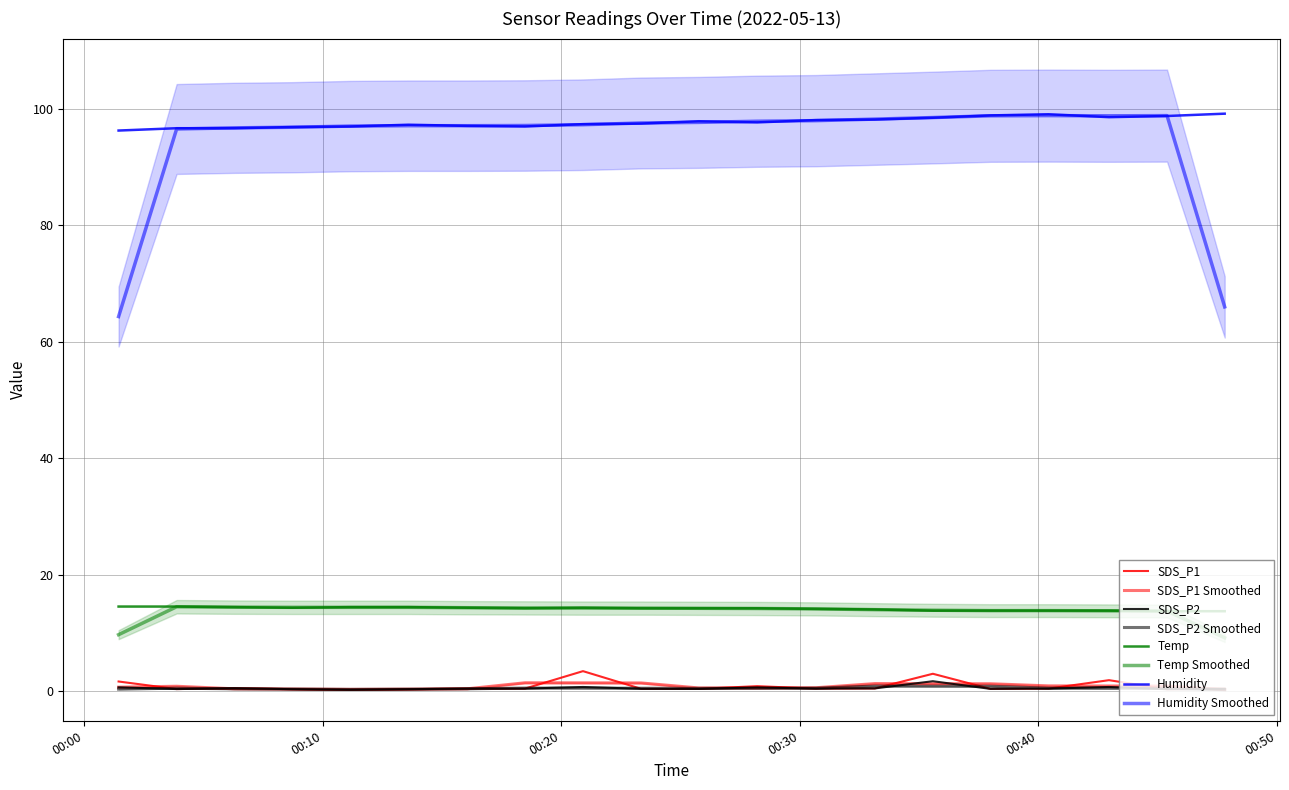

Which has a higher value, 2022/05/13 00:16:04 or 2022/05/13 00:01:27?

2022/05/13 00:01:27